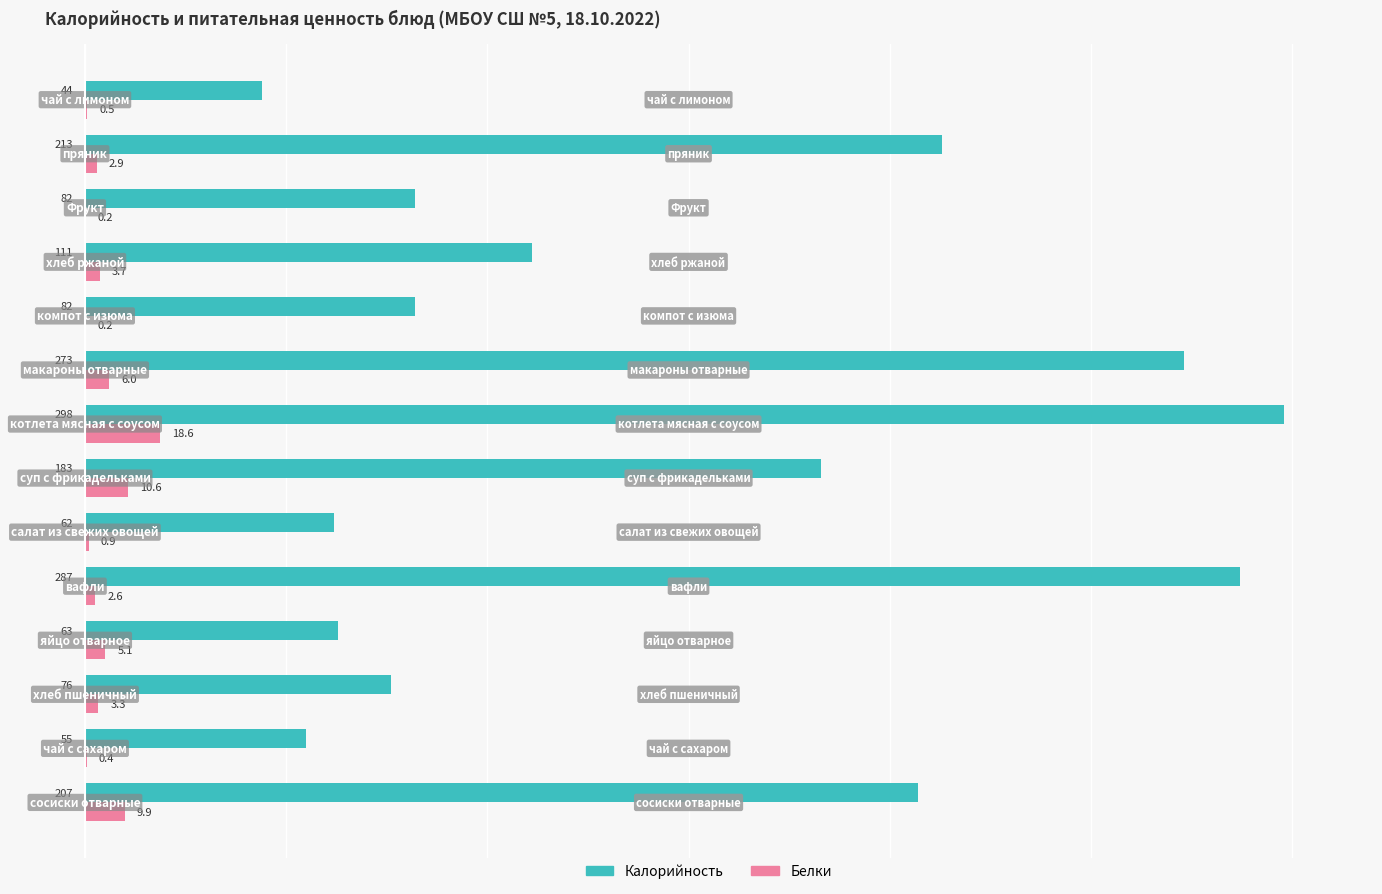

Which series has the largest total across all categories?

Калорийность